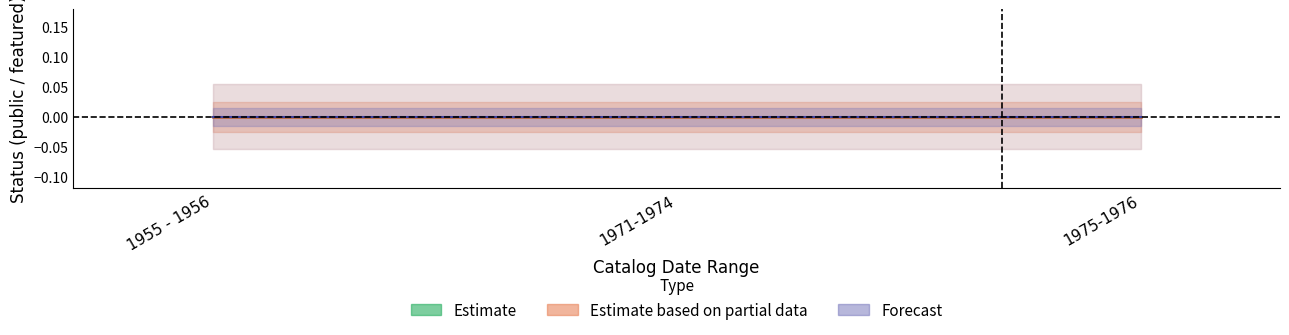

How many lines are shown in the chart?

3